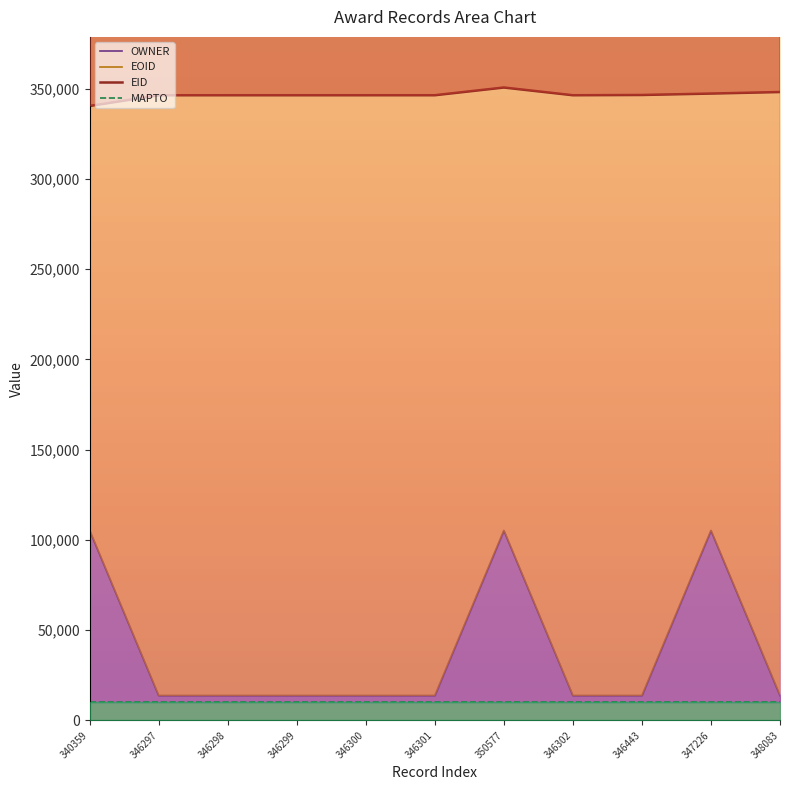

How many lines are shown in the chart?

4